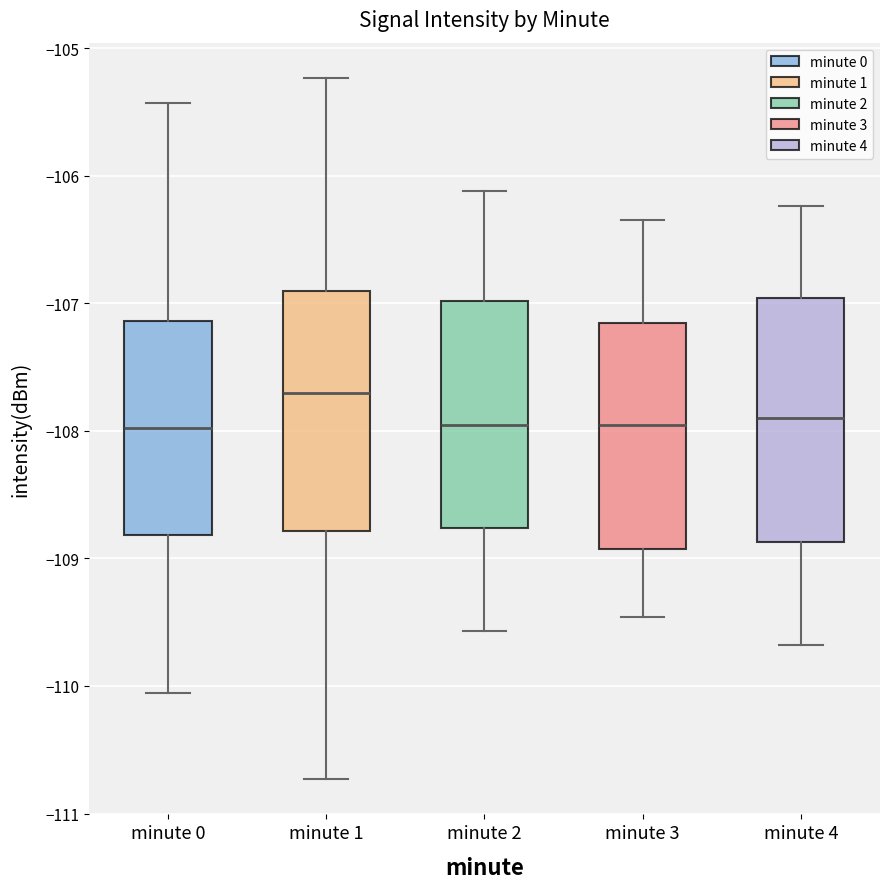

Reading left to right, transcribe this box plot: for each box, give where its median line is, the range the box spans, and where its two whiskers end, as read against the y-axis. The values are not printed on the chart, so give them approximately, as read against the axis.

minute 0: median -108.0, box -108.8 to -107.1, whiskers -110.1 to -105.4
minute 1: median -107.7, box -108.8 to -106.9, whiskers -110.7 to -105.2
minute 2: median -108.0, box -108.8 to -107.0, whiskers -109.6 to -106.1
minute 3: median -108.0, box -108.9 to -107.2, whiskers -109.5 to -106.3
minute 4: median -107.9, box -108.9 to -107.0, whiskers -109.7 to -106.2